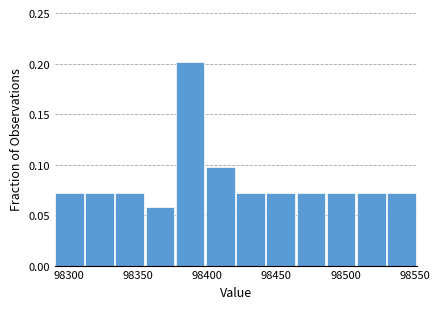

Reading left to right, list every bar in this chart as the range it spans on the x-axis followed by its height. Neither the bar edges nor the heights are printed on the chart, so give them approximately, as read against the axes.

98290 to 98310: 0.070
98310 to 98335: 0.070
98335 to 98355: 0.070
98355 to 98375: 0.060
98375 to 98400: 0.200
98400 to 98420: 0.095
98420 to 98445: 0.070
98445 to 98465: 0.070
98465 to 98485: 0.070
98485 to 98510: 0.070
98510 to 98530: 0.070
98530 to 98550: 0.070